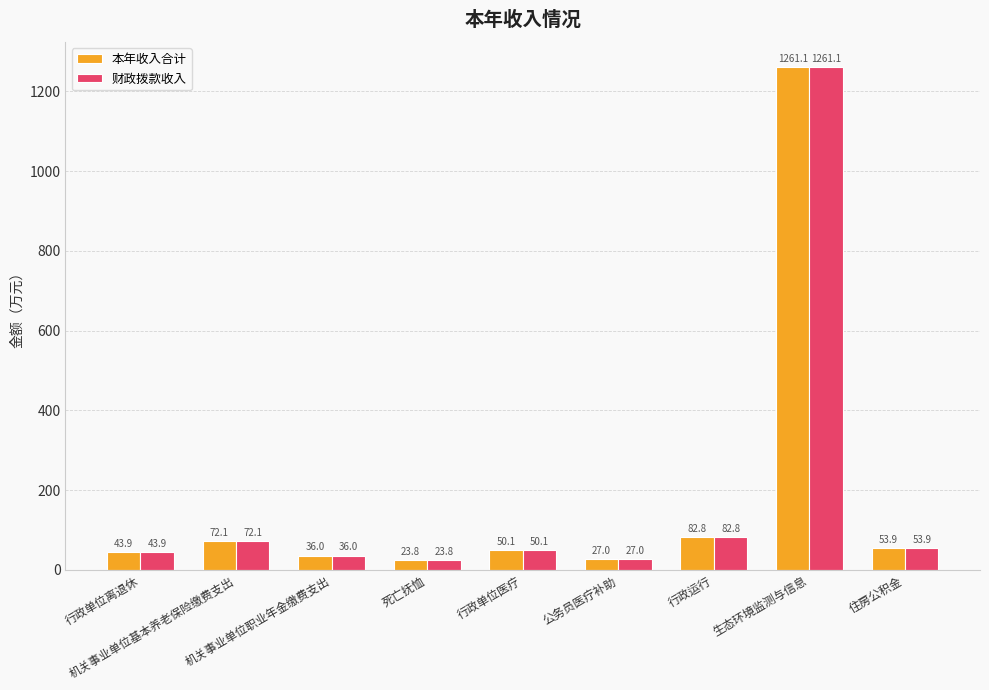

Is it true that 财政拨款收入 equals 43.9 at 行政单位离退休?

True